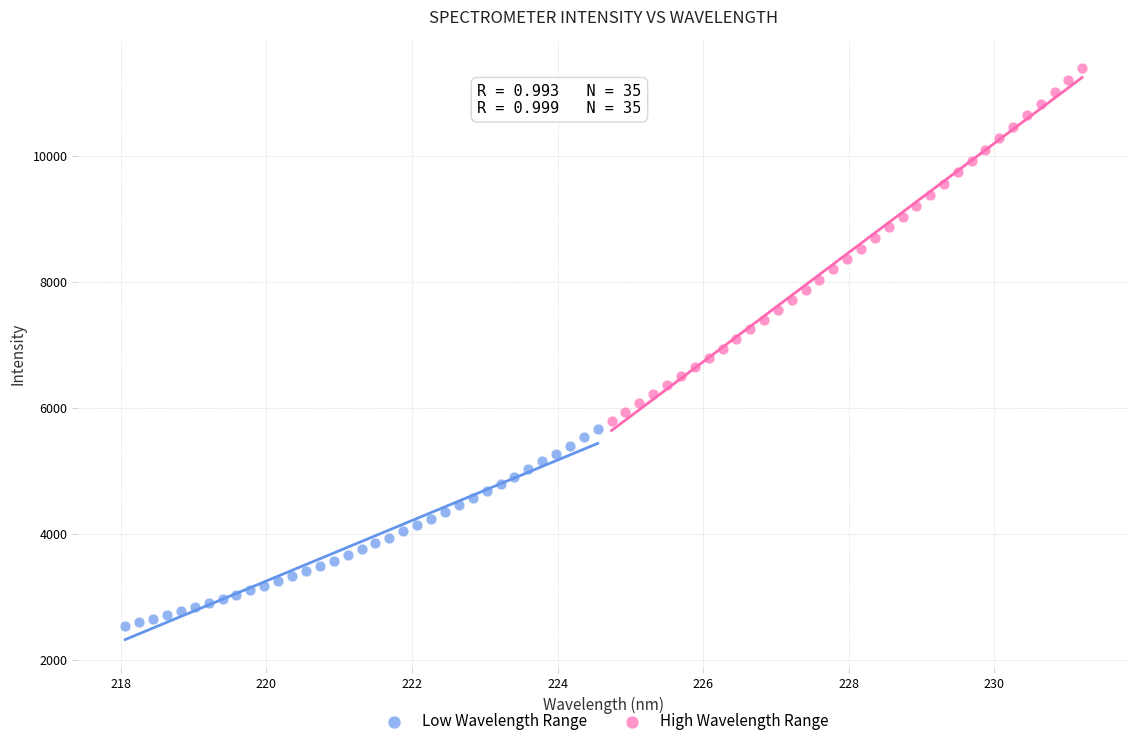

Which series has the largest Y range (max minus min)?

High Wavelength Range